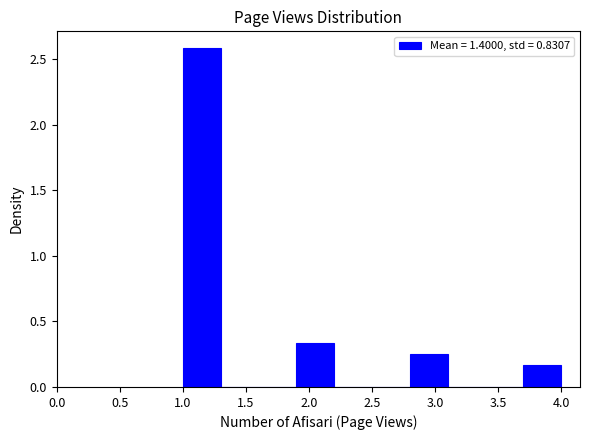

What is the height of the bar covering 2.8 to 3.1 on the x-axis? The values are not printed on the chart, so give them approximately, as read against the axis.

0.25